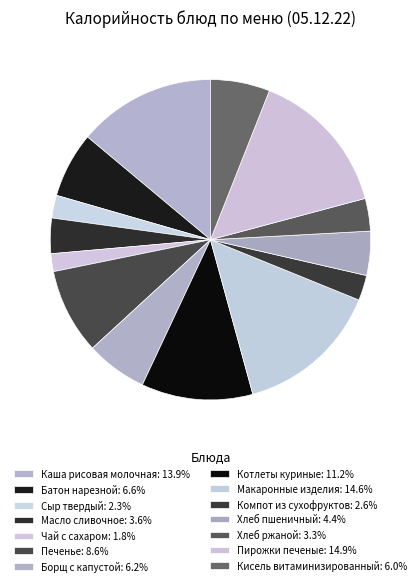

To the nearest percent, what portion does Чай с сахаром represent?

2%